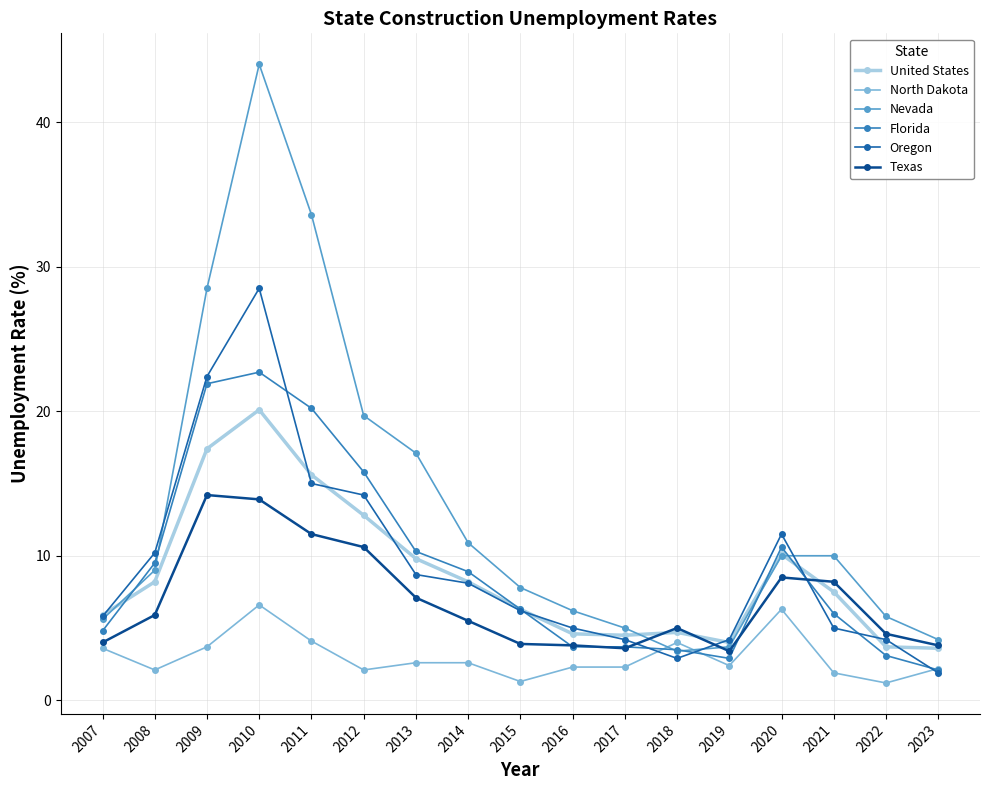

Rank the series by their maximum value, from lowest to highest.

North Dakota, Texas, United States, Florida, Oregon, Nevada